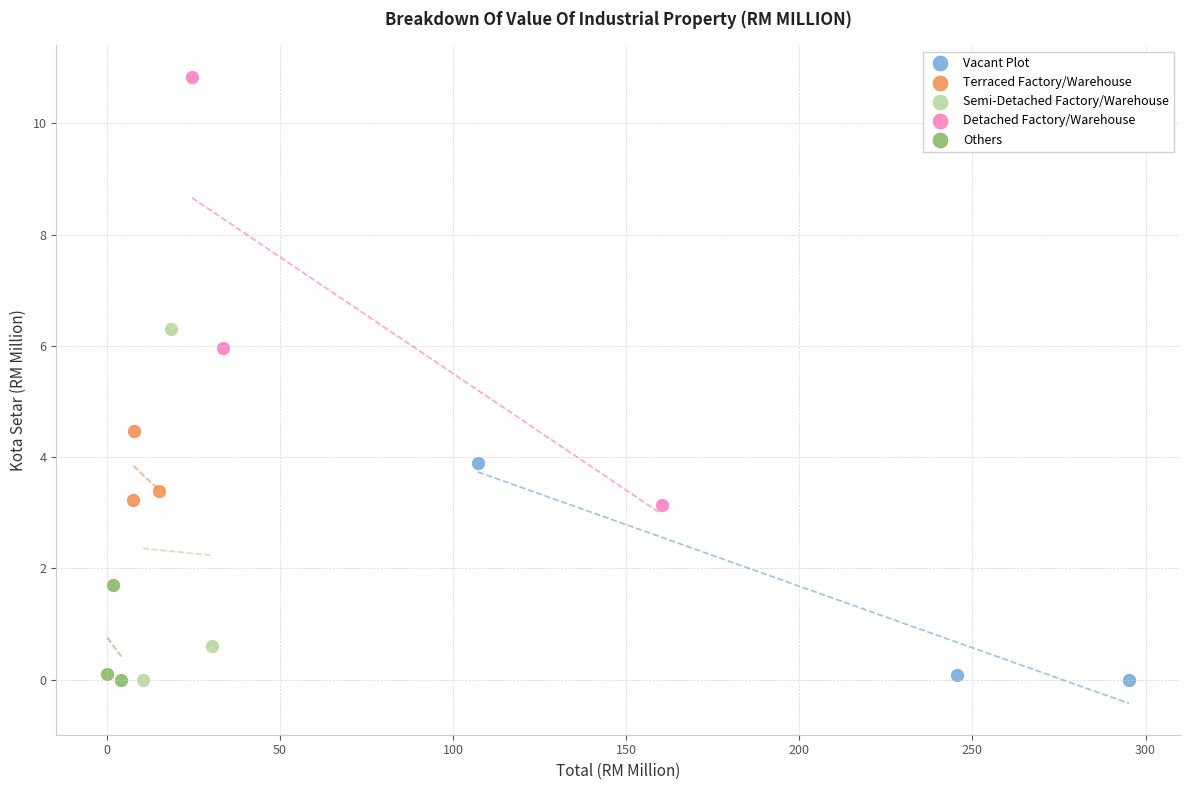

Which series has the widest spread of Y values?

Detached Factory/Warehouse